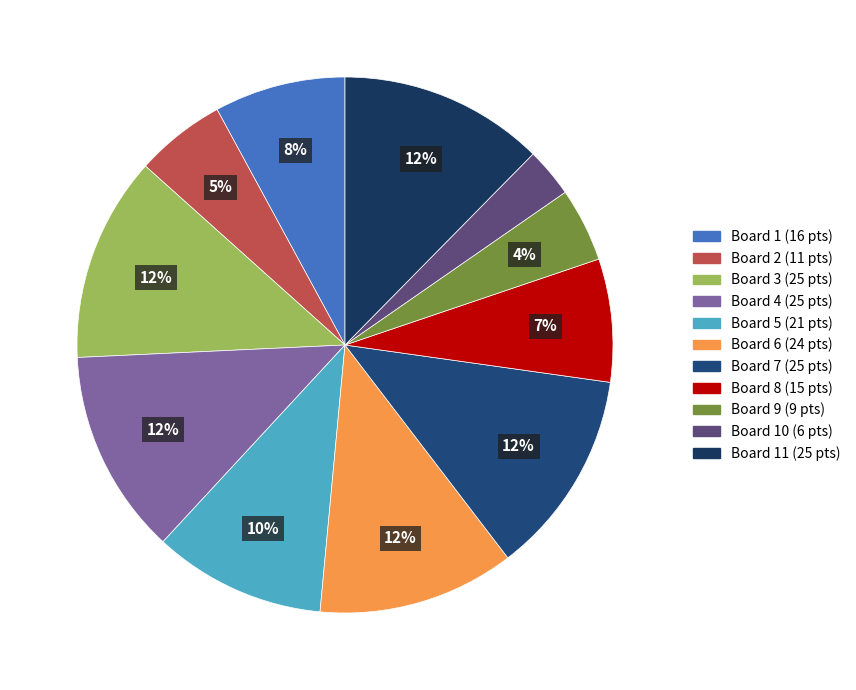

How many slices are in this pie chart?

11